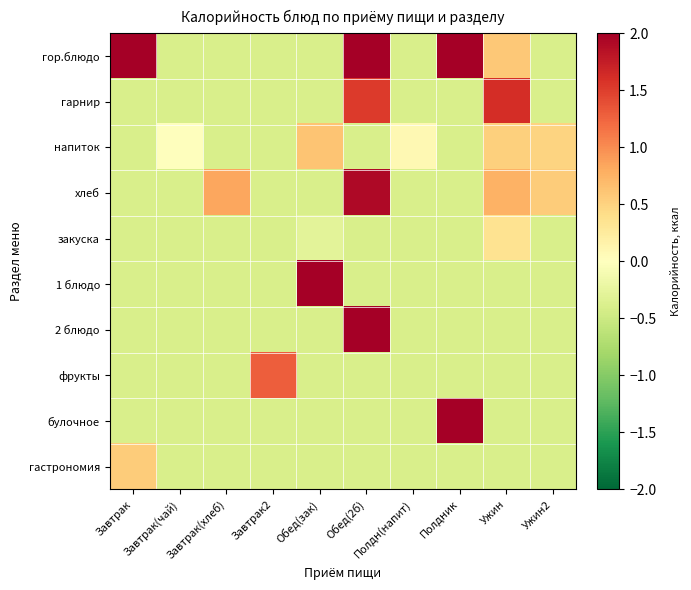

Which category has the lowest value across all series?

Завтрак(чай)